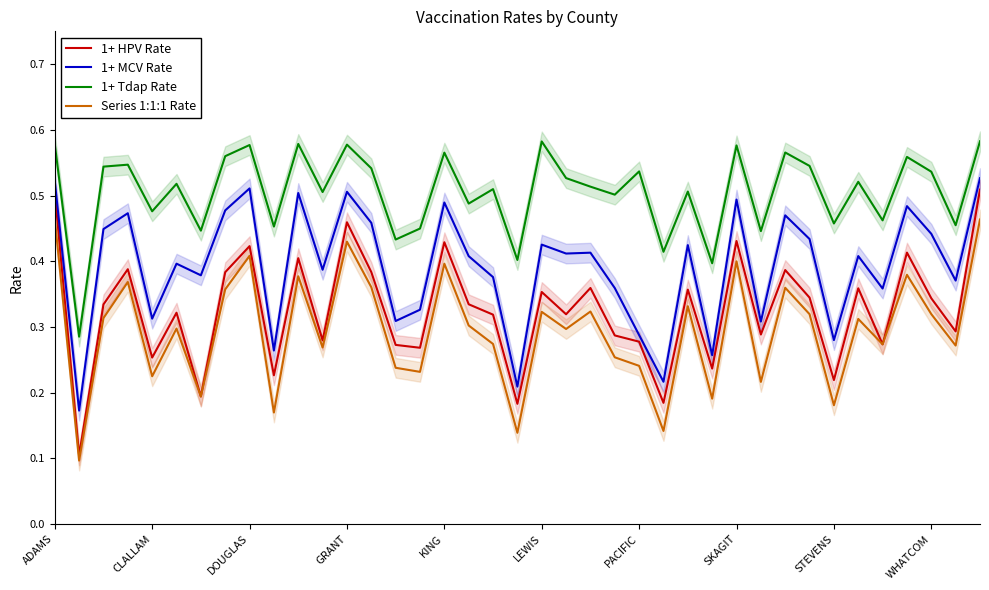

True or false: 1+ Tdap Rate and 1+ HPV Rate cross at least once.

False